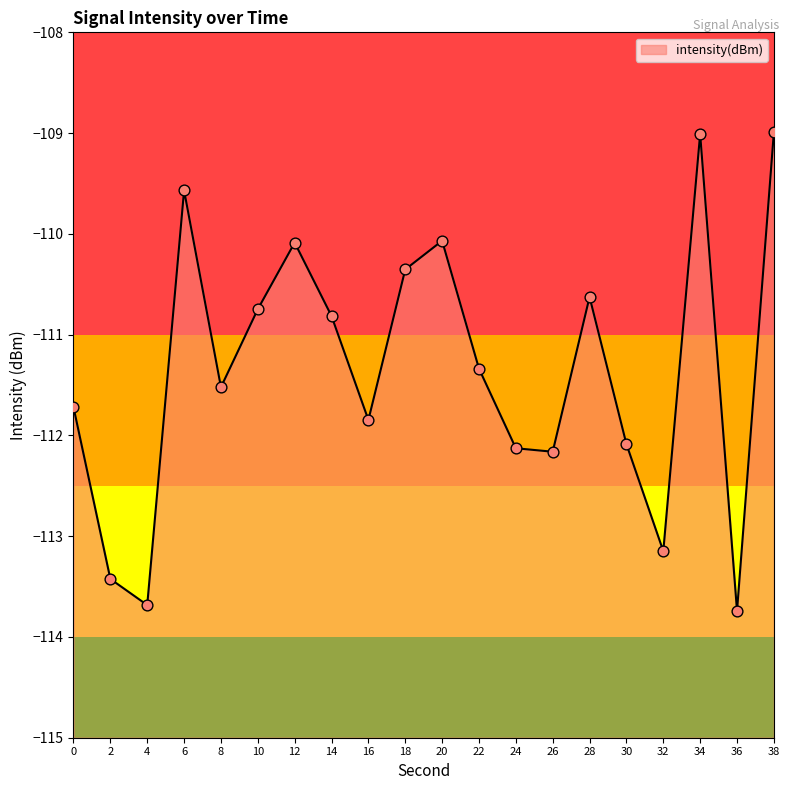

What is the change in value from 0 to 38?

+2.7